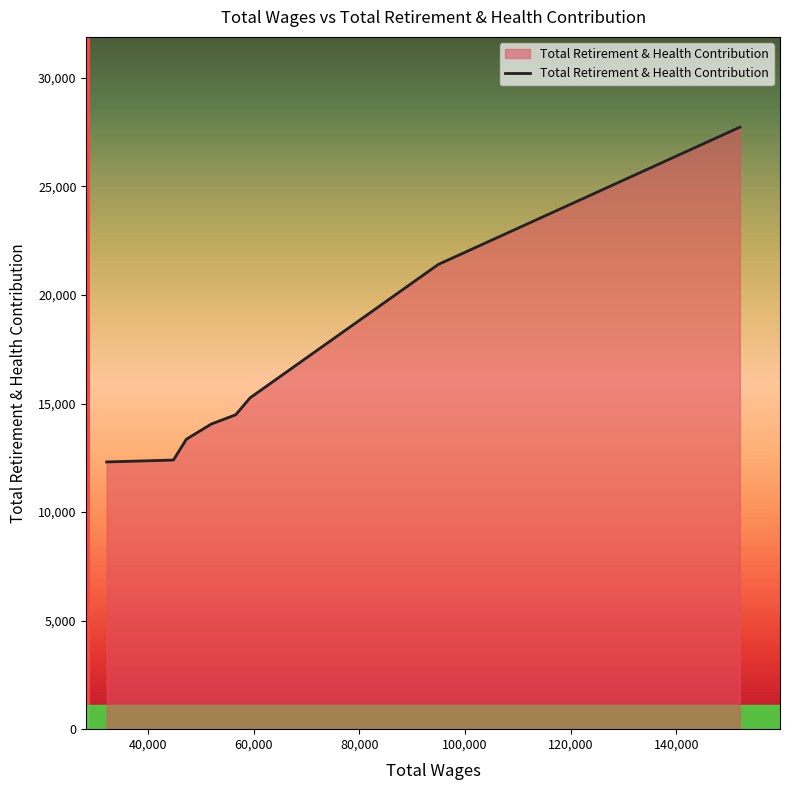

What is the sum of all values?

131006